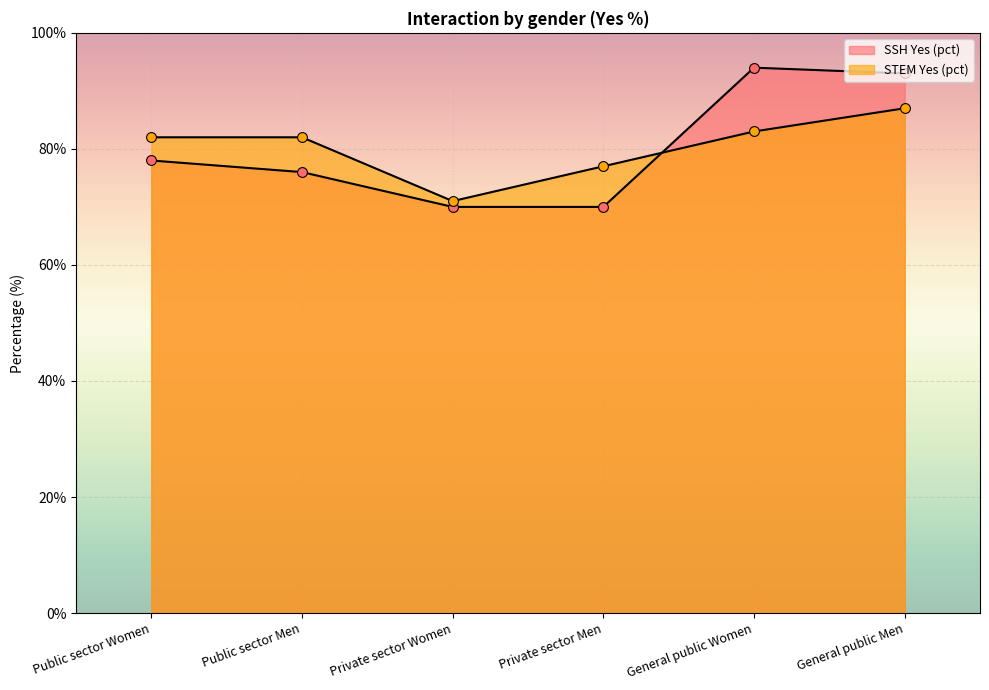

Is the value of STEM Yes (pct) at Public sector Women greater than the value of SSH Yes (pct) at Public sector Women?

Yes